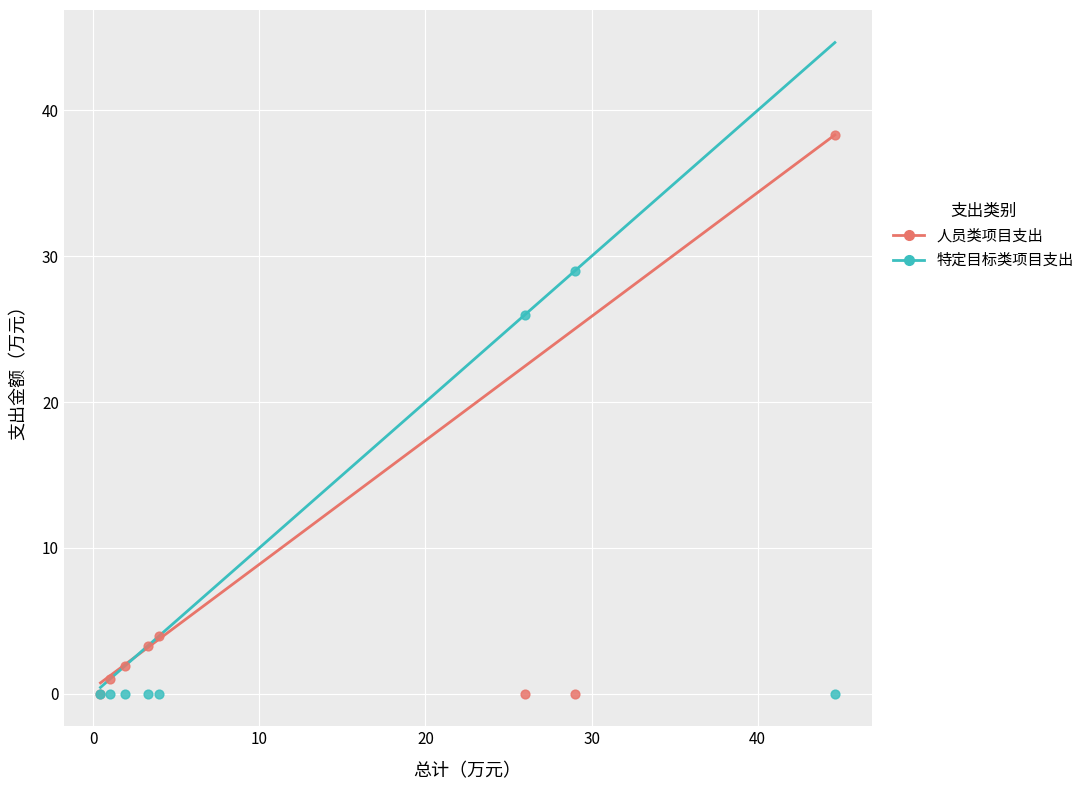

Which series contains the highest Y value?

人员类项目支出